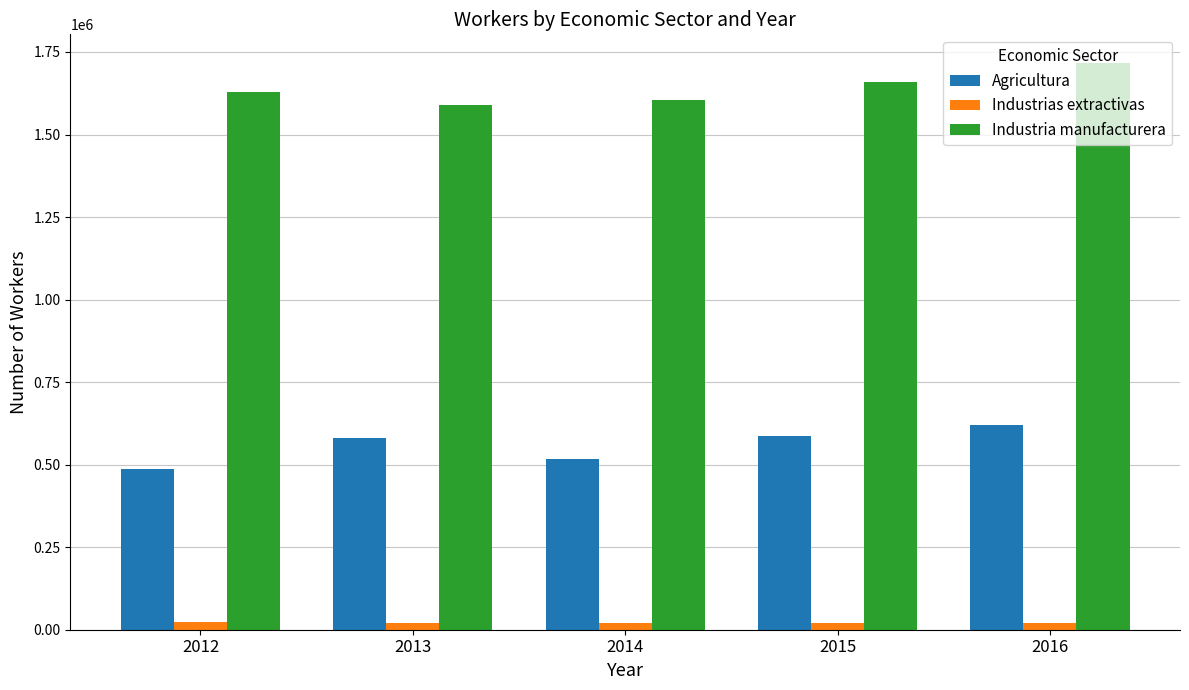

List the series in order of their peak value, lowest first.

Industrias extractivas, Agricultura, Industria manufacturera